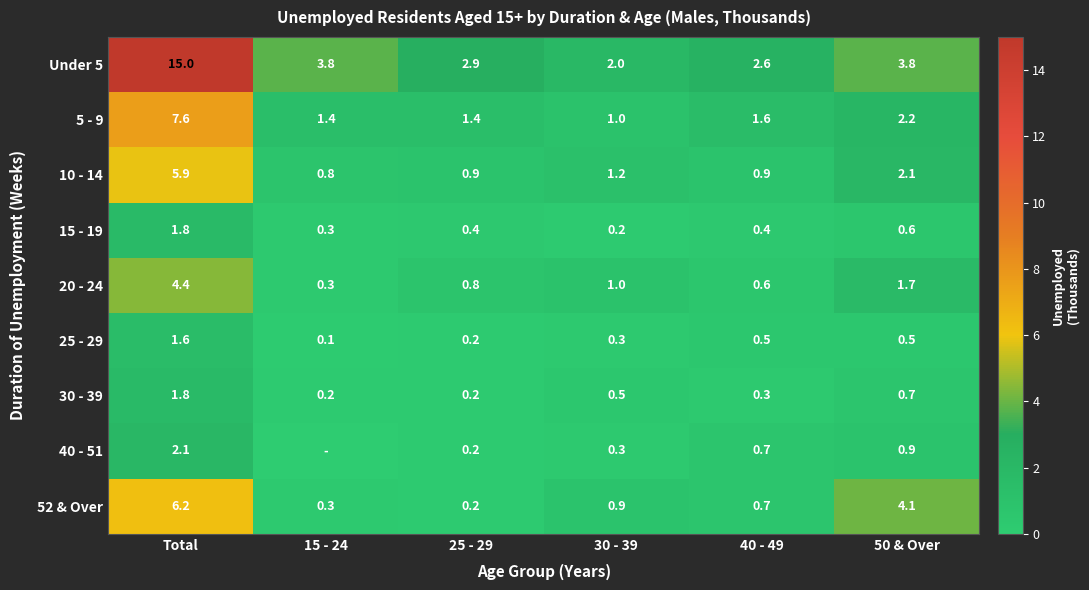

What is the total value across all series at 25 - 29?

7.2